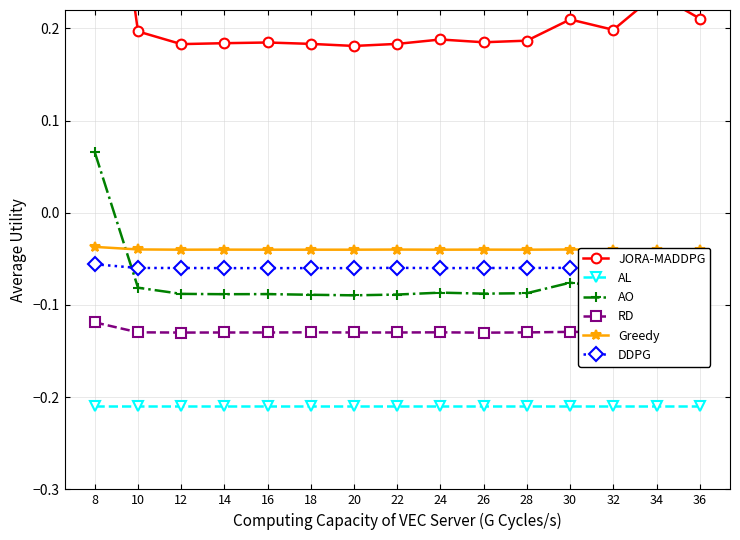

In DDPG, how many points are lower than both neighbors (excluding endpoints)?

2